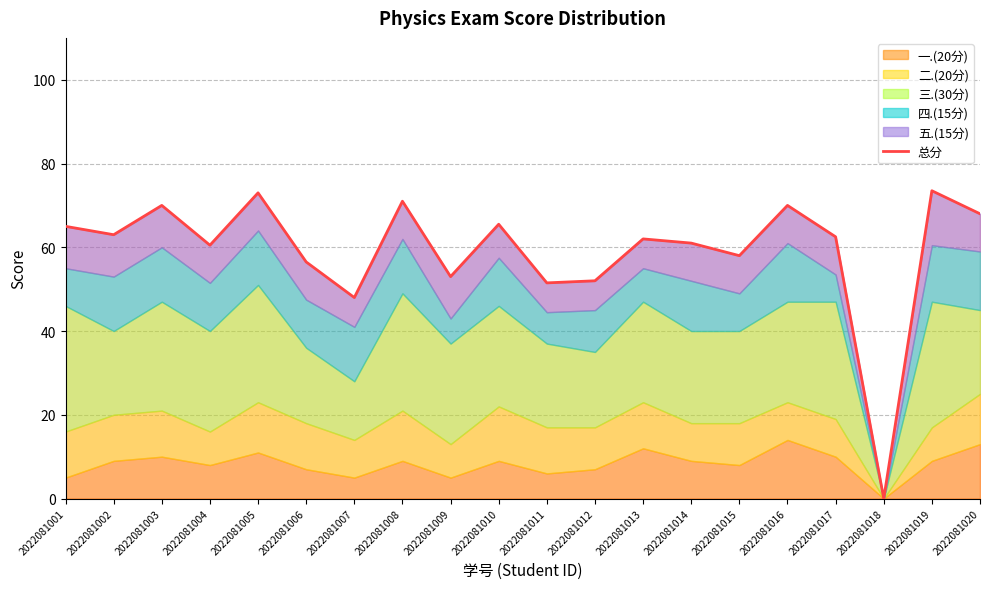

Does the chart display data point markers on the line(s)?

No